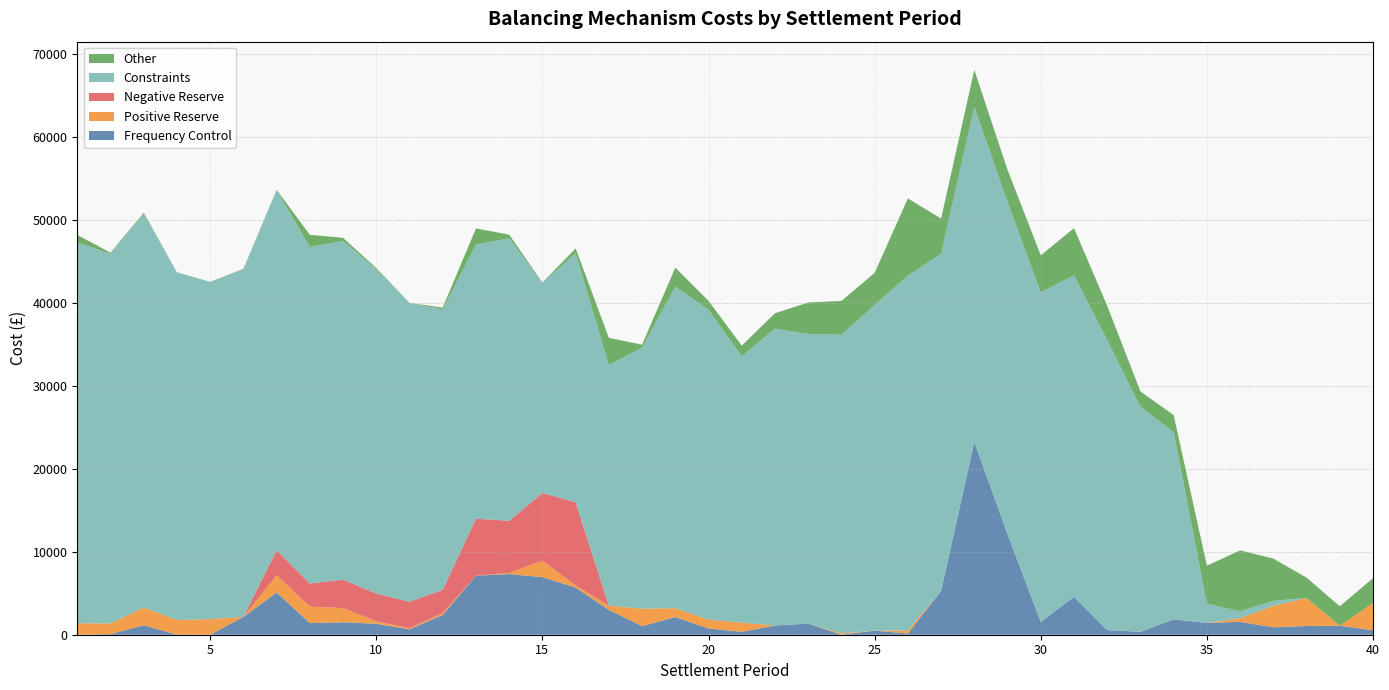

Reading left to right, transcribe all the data shown in this chart.

Frequency Control: 0.0	75.2	1140.4	4.0	0.0	2151.4	5094.4	1402.0	1499.4	1328.6	649.5	2387.6	7115.9	7316.4	6941.1	5690.1	2999.4	1041.5	2126.1	751.6	341.9	1111.4	1342.8	0.7	490.8	140.4	5297.6	23256.1	12107.6	1550.0	4572.1	554.5	355.4	1850.9	1418.9	1554.0	895.2	1052.4	1083.3	534.9
Positive Reserve: 1389.8	1276.2	2148.1	1776.0	1885.8	0.0	2069.6	1989.0	1703.4	294.4	133.2	226.3	0.0	137.6	1958.8	256.1	501.3	2097.4	1071.0	1071.0	1116.9	0.0	0.0	154.4	0.0	369.3	0.0	0.0	0.0	0.0	0.0	0.0	0.0	0.0	0.0	425.2	2593.3	3377.6	0.0	3283.0
Negative Reserve: 0.0	0.0	0.0	0.0	0.0	0.0	3025.6	2780.9	3430.7	3343.0	3194.3	2798.6	6869.1	6277.8	8185.4	10020.5	0.0	0.0	0.0	0.0	0.0	0.0	0.0	0.0	0.0	0.0	0.0	0.0	0.0	0.0	0.0	0.0	0.0	0.0	0.0	0.0	0.0	0.0	0.0	0.0
Constraints: 45884.5	44577.2	47424.2	41905.0	40637.2	41885.2	43399.8	40557.5	40845.5	39064.0	36024.2	33777.6	33065.6	34042.6	25301.0	30009.2	28997.4	31473.5	38747.9	37349.0	32108.7	35774.1	34902.0	36011.0	39254.5	42784.0	40612.8	40345.8	40044.7	39714.8	38757.8	34944.9	27100.9	22579.0	2326.3	853.1	596.5	0.0	0.0	0.0
Other: 915.1	114.9	146.2	4.9	12.1	64.4	32.8	1471.3	357.7	158.5	0.0	230.0	1925.1	442.2	58.1	587.5	3282.9	346.1	2302.1	1069.4	1273.0	1859.8	3796.7	4062.1	3868.5	9291.1	4243.5	4474.4	3879.6	4462.6	5672.9	4143.9	1864.0	2046.9	4575.9	7334.9	5094.4	2448.9	2340.0	2992.6